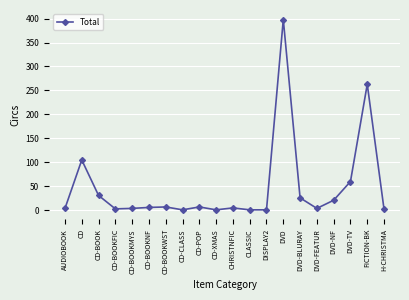

What is the sum of all values?

950